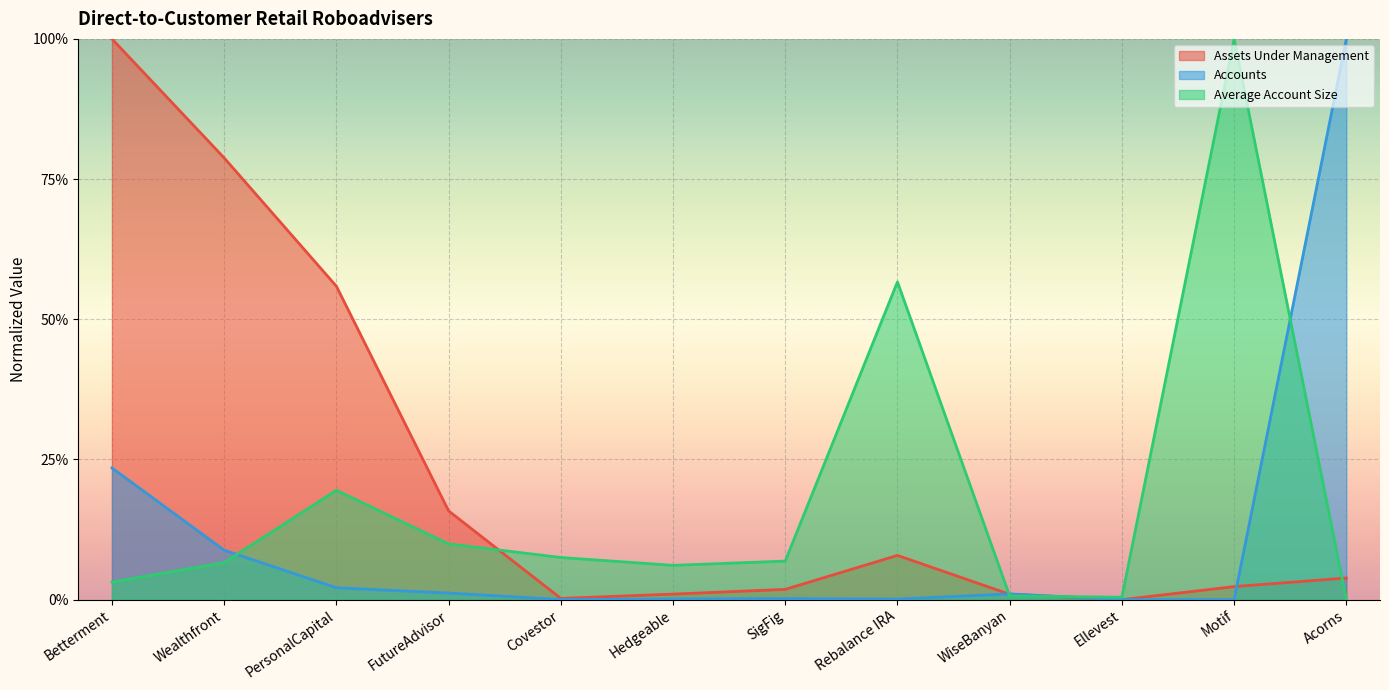

Where is Accounts nearest to the value 0?

Ellevest